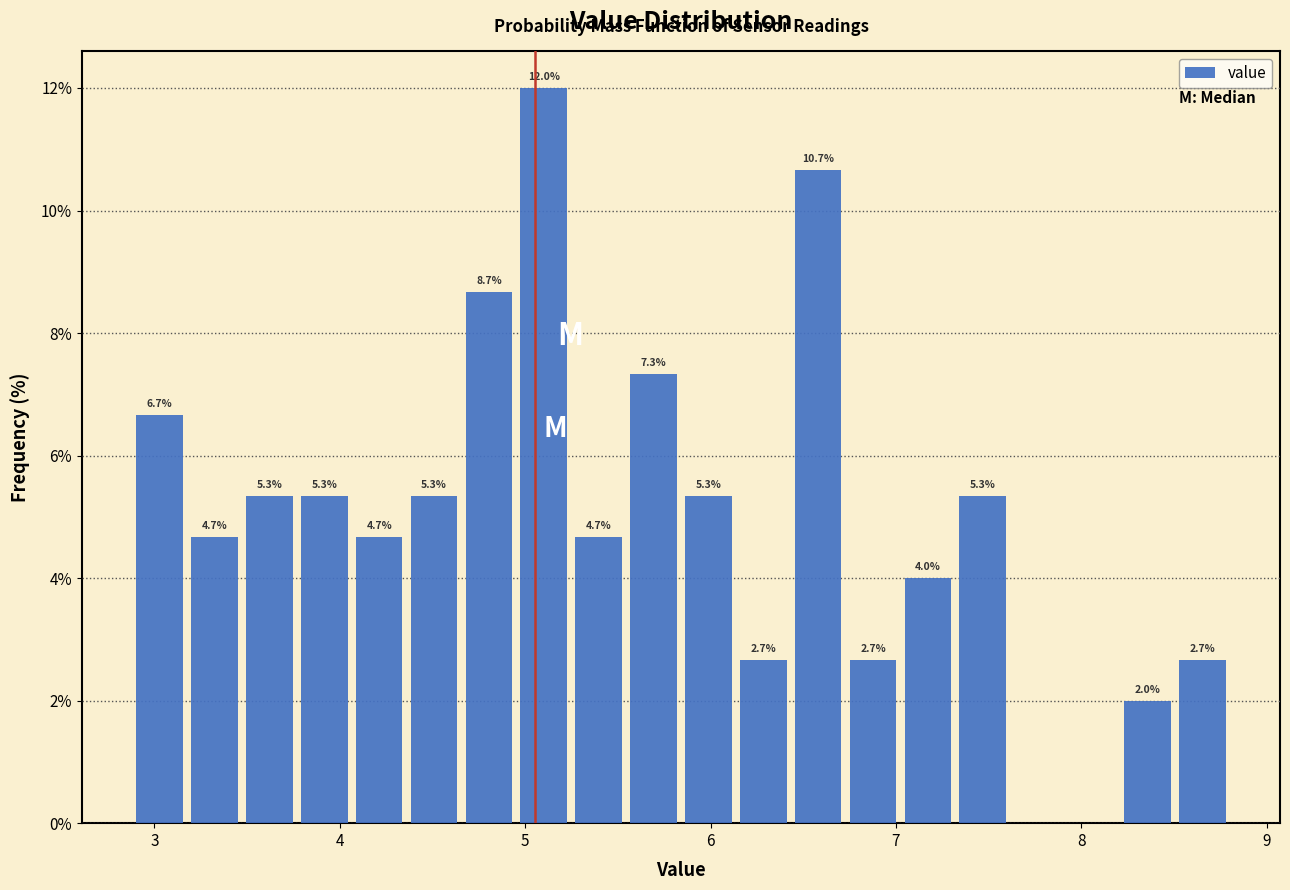

Around what value on the x-axis is the tallest bar? Give the approximate position of its centre, as read against the axis.

5.1